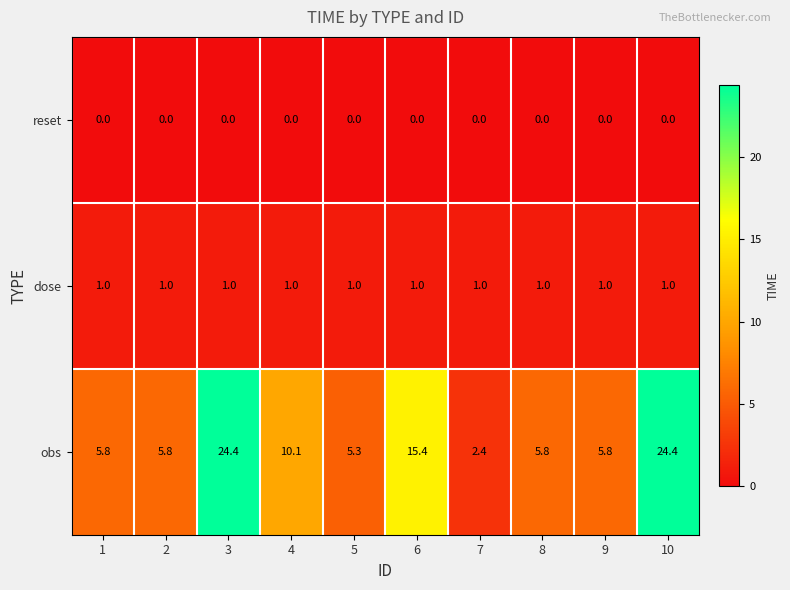

Read the obs value at 7.

2.4